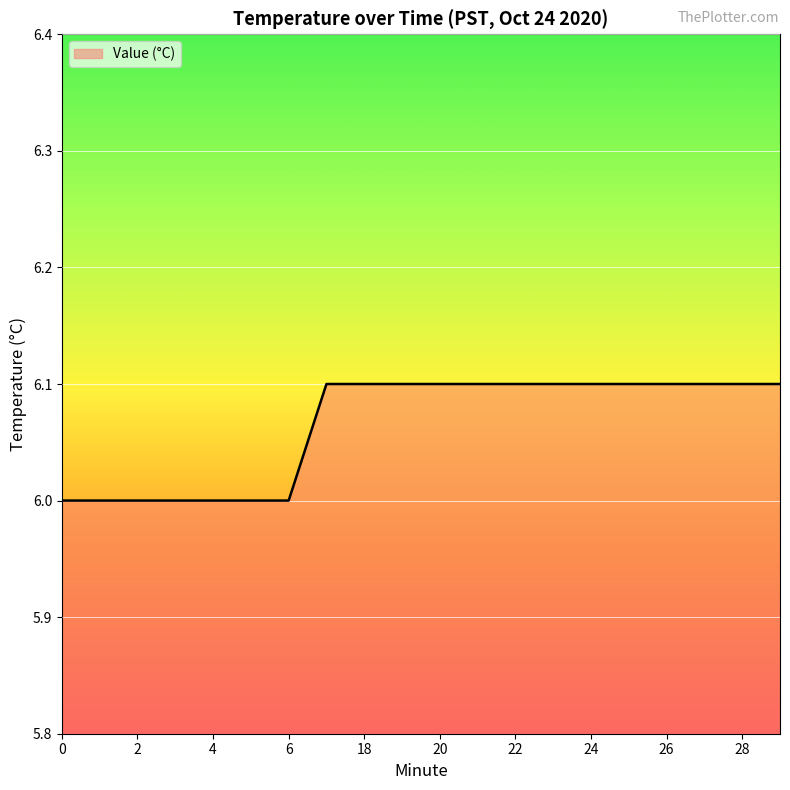

What is the minimum value shown in the chart?

6.0